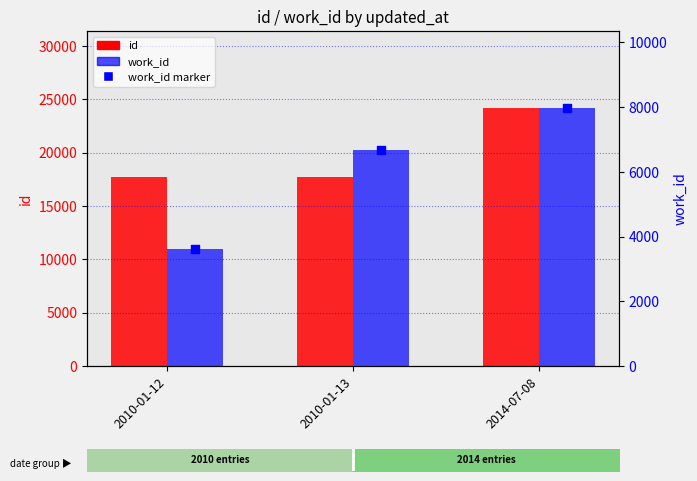

Which series has the largest total across all categories?

id